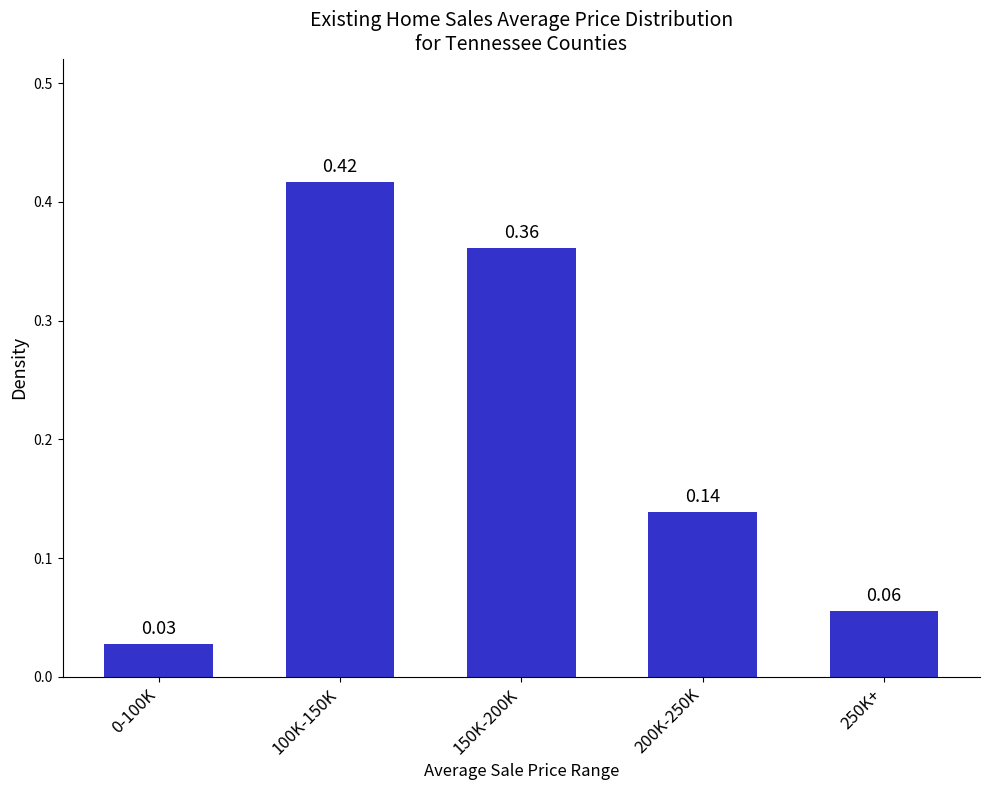

Which has a higher value, 100K-150K or 0-100K?

100K-150K